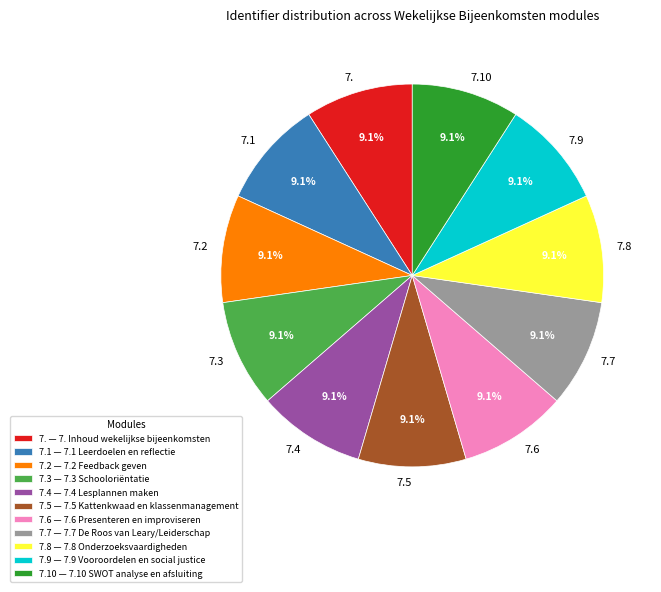

Is there a majority slice in this chart?

No